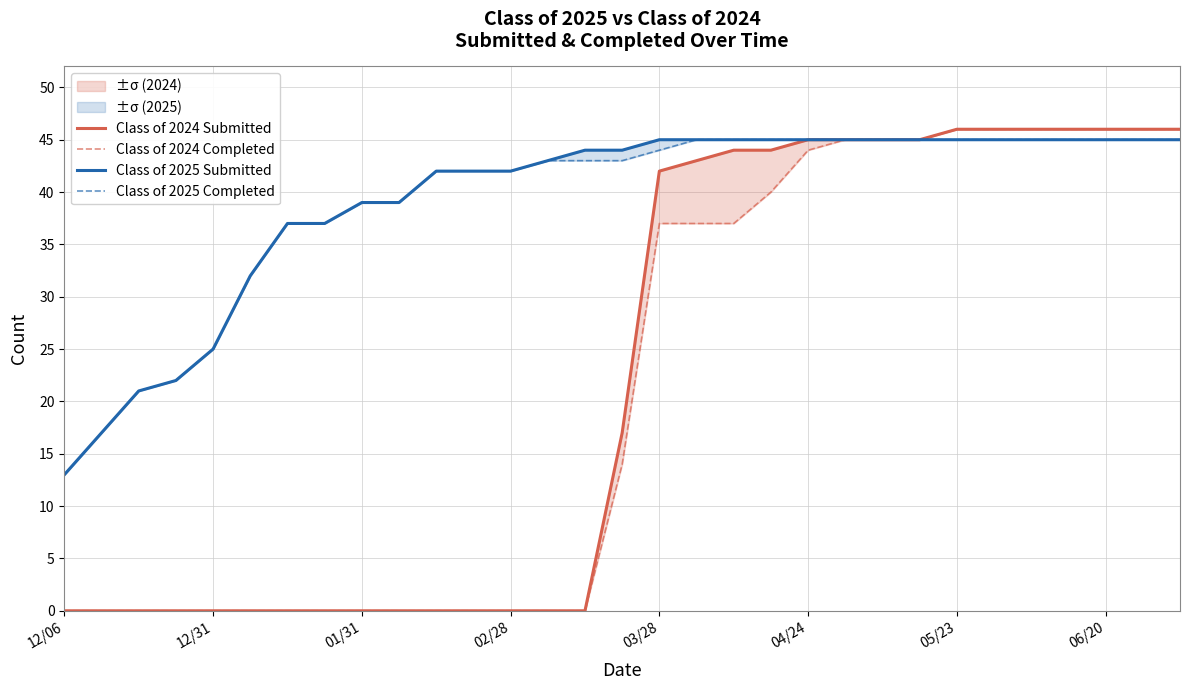

At how many categories does at least one series exceed 1?

31